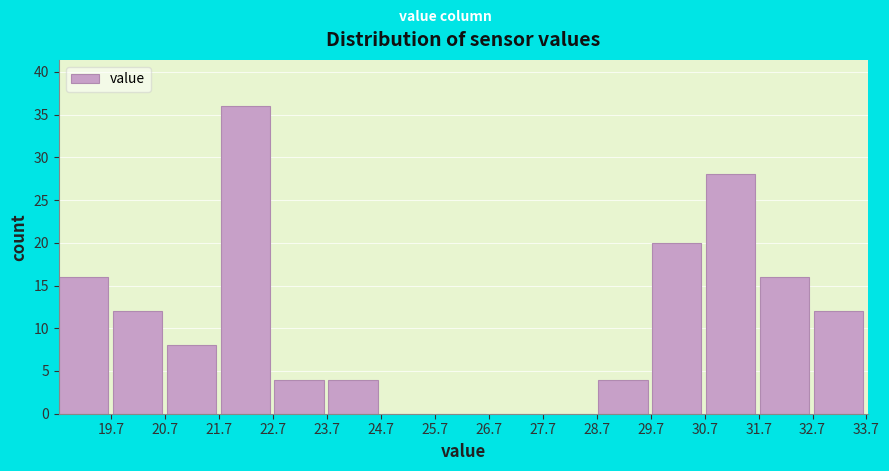

Reading left to right, list every bar in this chart as the range it spans on the x-axis followed by its height. Neither the bar edges nor the heights are printed on the chart, so give them approximately, as read against the axes.

18.7 to 19.7: 16
19.7 to 20.7: 12
20.7 to 21.7: 8
21.7 to 22.7: 36
22.7 to 23.7: 4
23.7 to 24.7: 4
24.7 to 25.7: 0
25.7 to 26.7: 0
26.7 to 27.7: 0
27.7 to 28.7: 0
28.7 to 29.7: 4
29.7 to 30.7: 20
30.7 to 31.7: 28
31.7 to 32.7: 16
32.7 to 33.7: 12